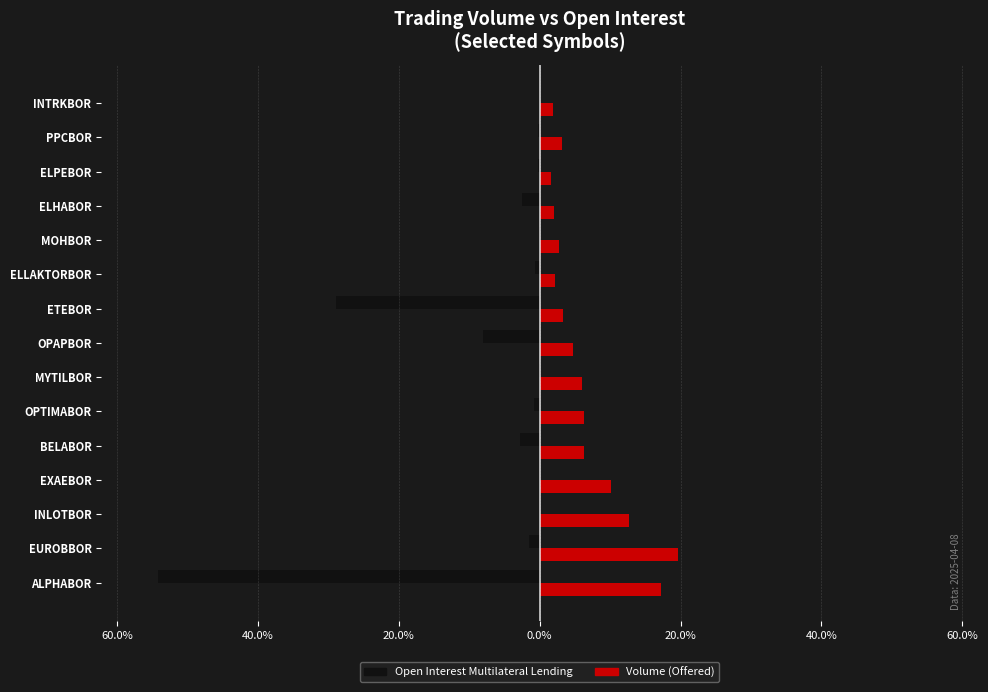

What is the difference between the maximum and minimum values in the Volume (Offered) series?

18.0